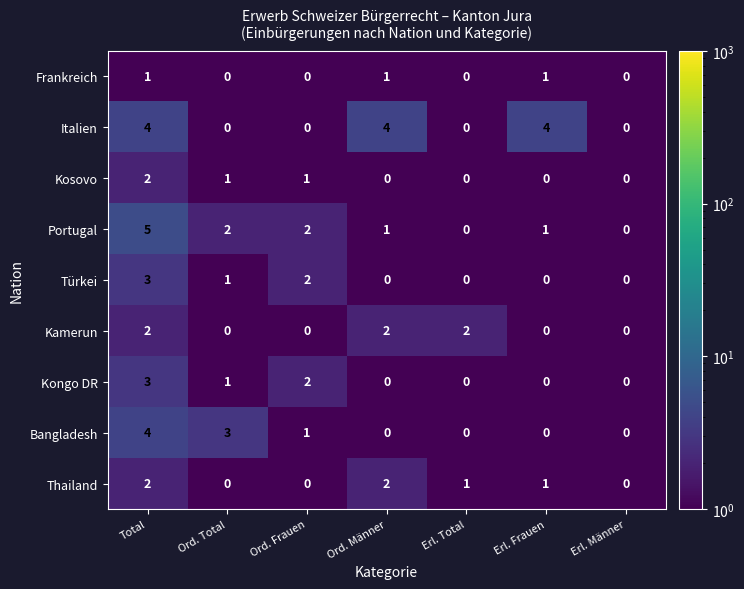

True or false: Kongo DR has a value of 1 at Ord. Total.

True